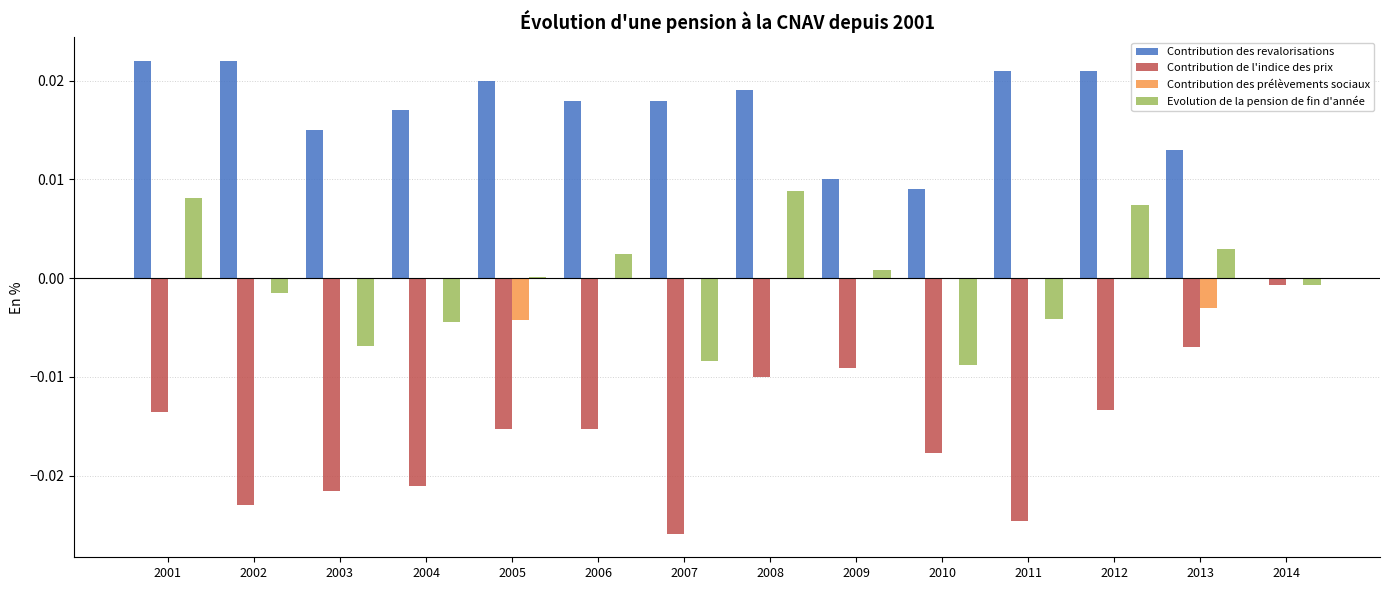

Is the value of Contribution des prélèvements sociaux at 2004 greater than the value of Evolution de la pension de fin d'année at 2014?

Yes